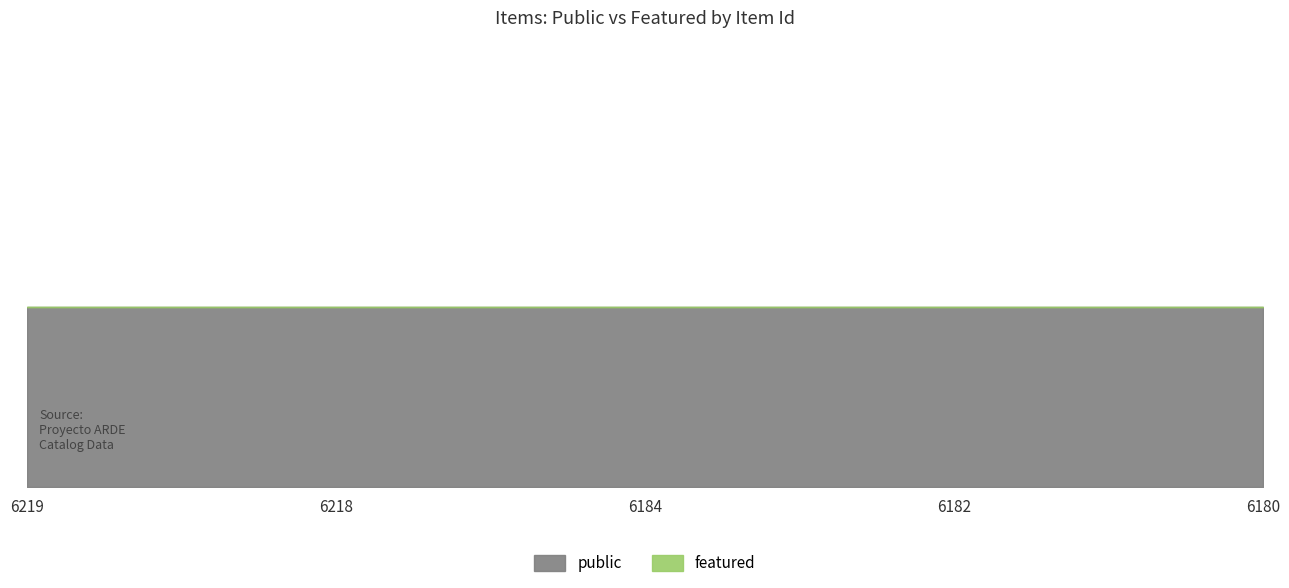

What is the value of the public point at the 4th from the left?

1